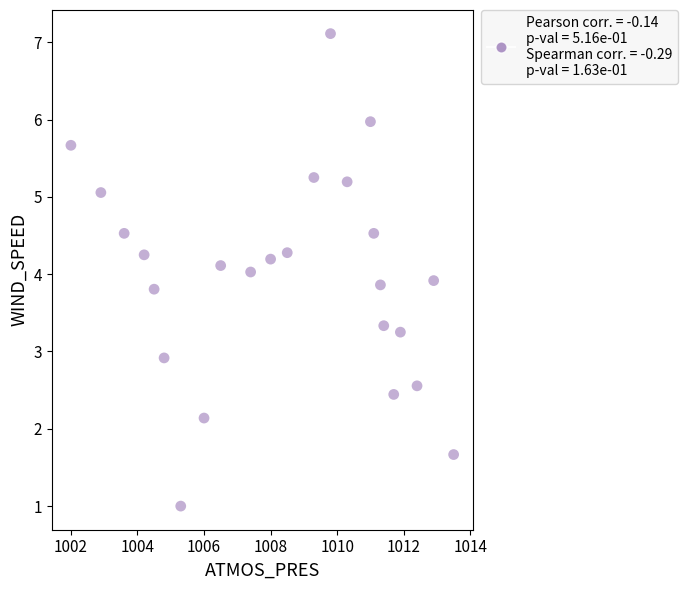

What is the range of X values (max minus min)?

11.5